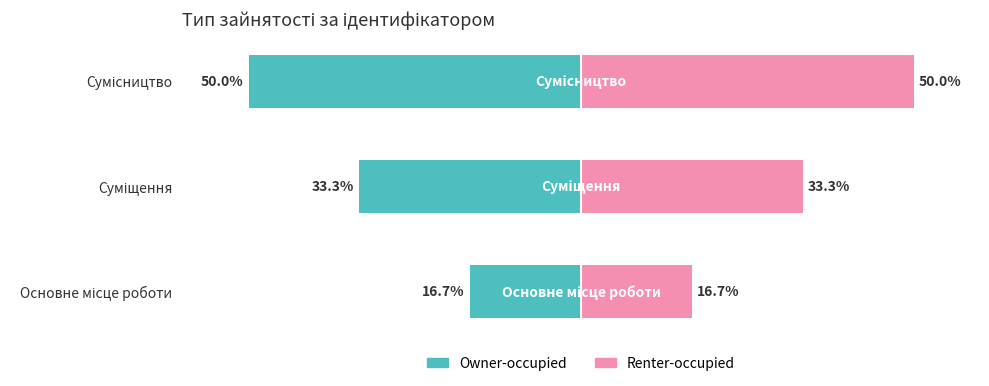

What is the value of the Owner-occupied bar at the 2nd from the left?

-33.3